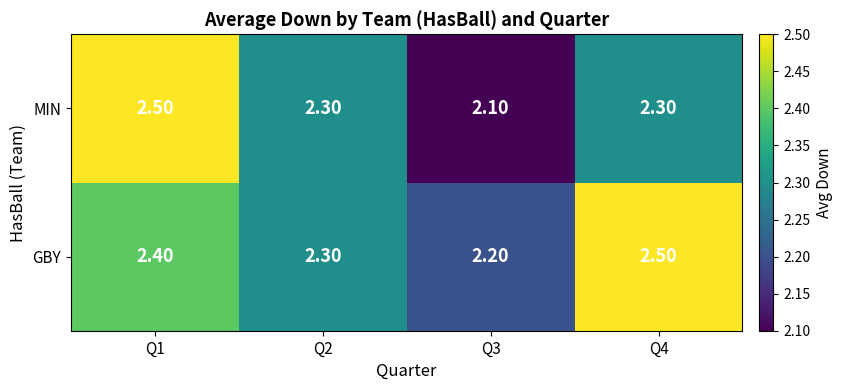

Rank the series by their average value, from highest to lowest.

GBY, MIN